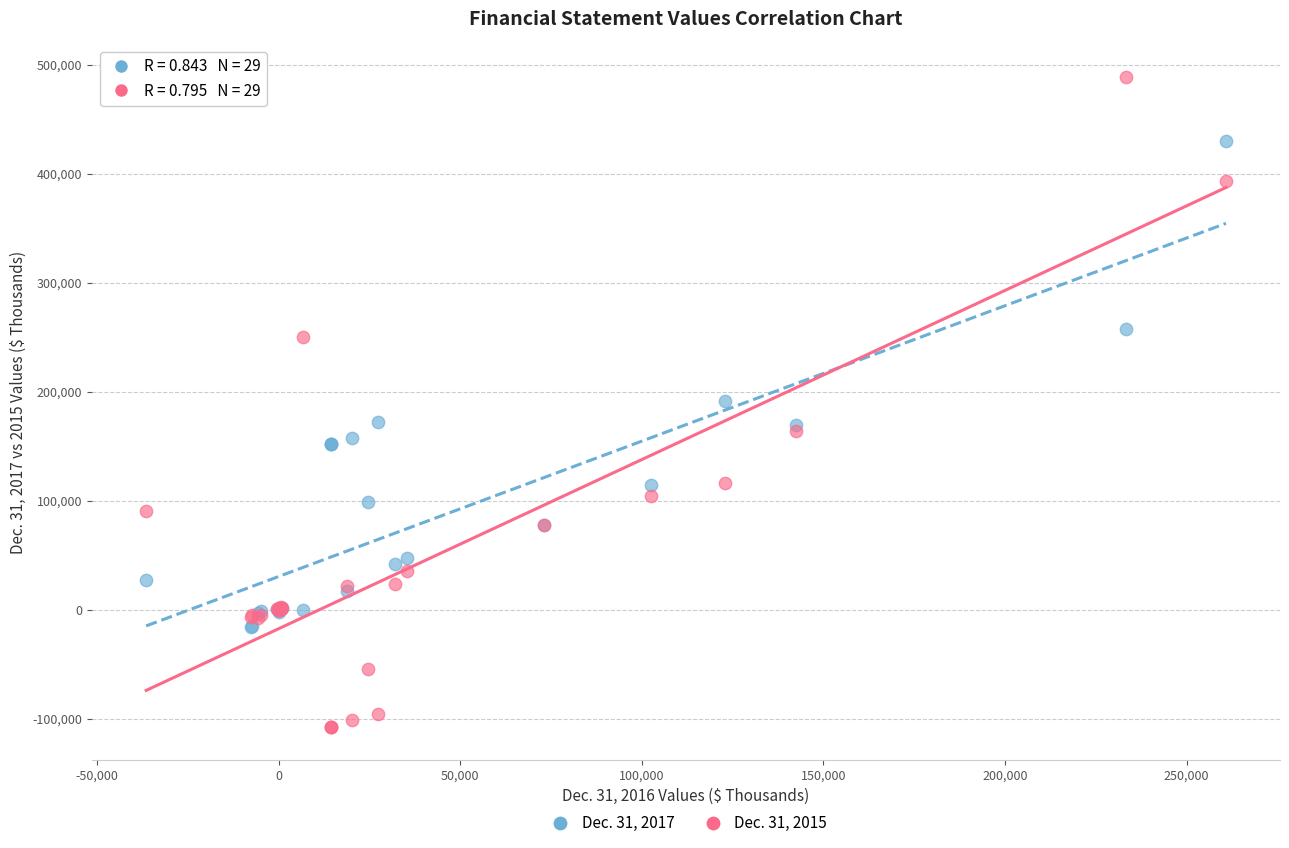

Which series contains the highest Y value?

Dec. 31, 2015